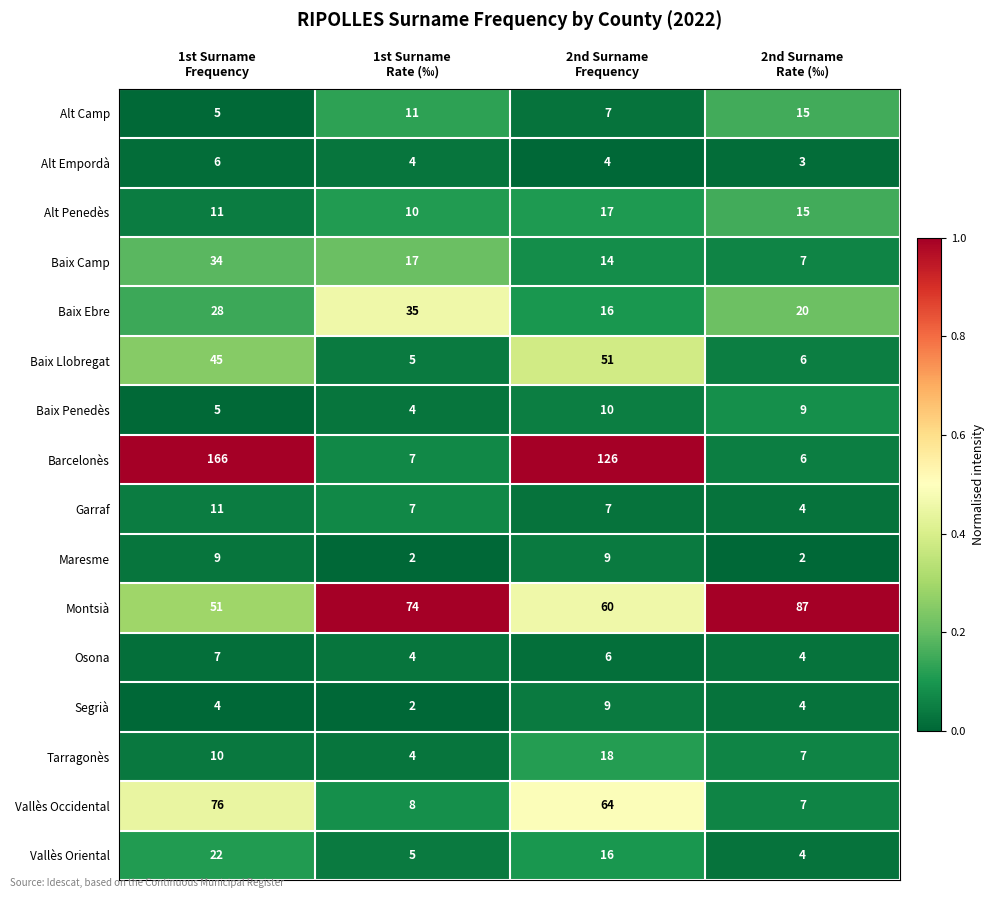

Which series has the largest total across all categories?

Barcelonès